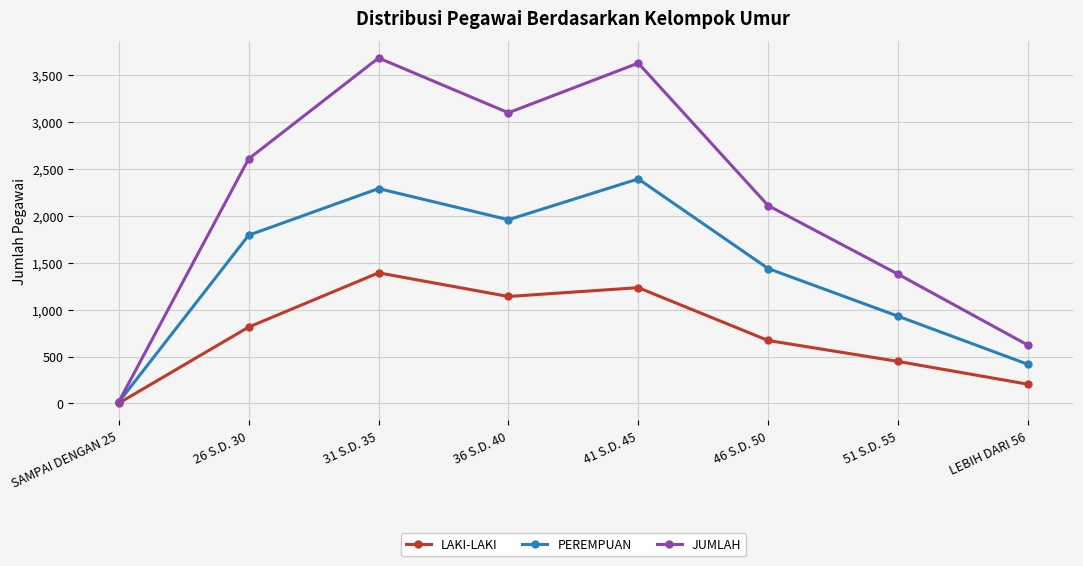

What is the sum of all LAKI-LAKI values?

5907